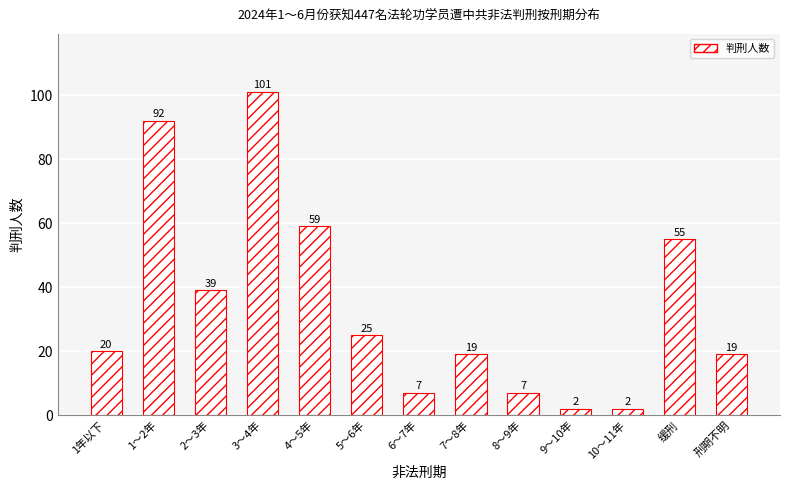

At which label is the value closest to 51?

缓刑